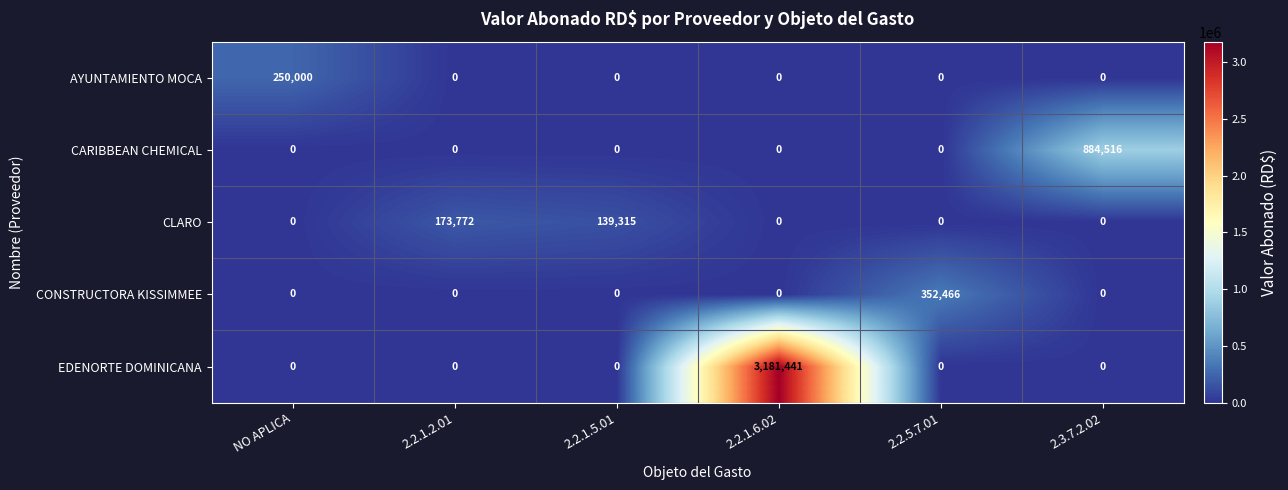

What is the greatest value displayed?

3181441